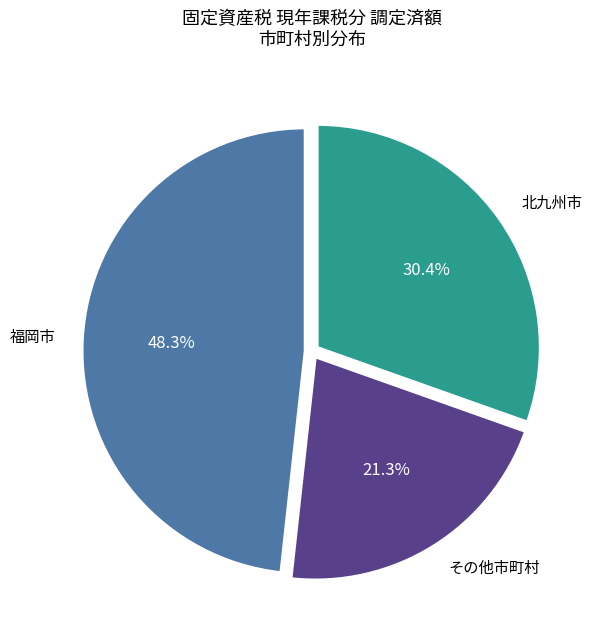

Does any single category account for the majority?

No